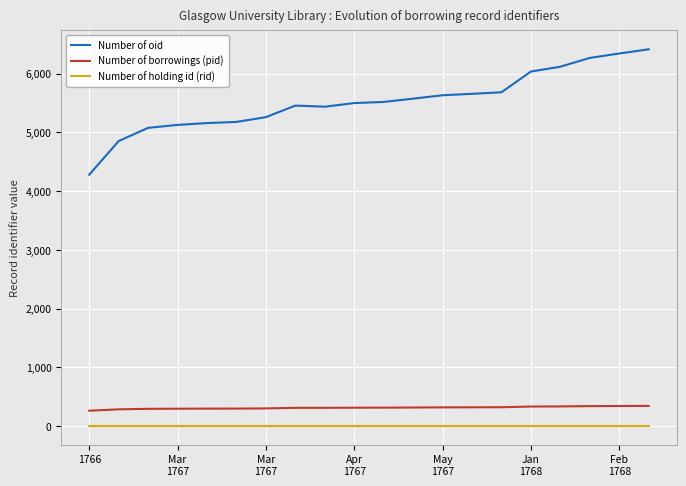

Which series has the largest total across all categories?

Number of oid